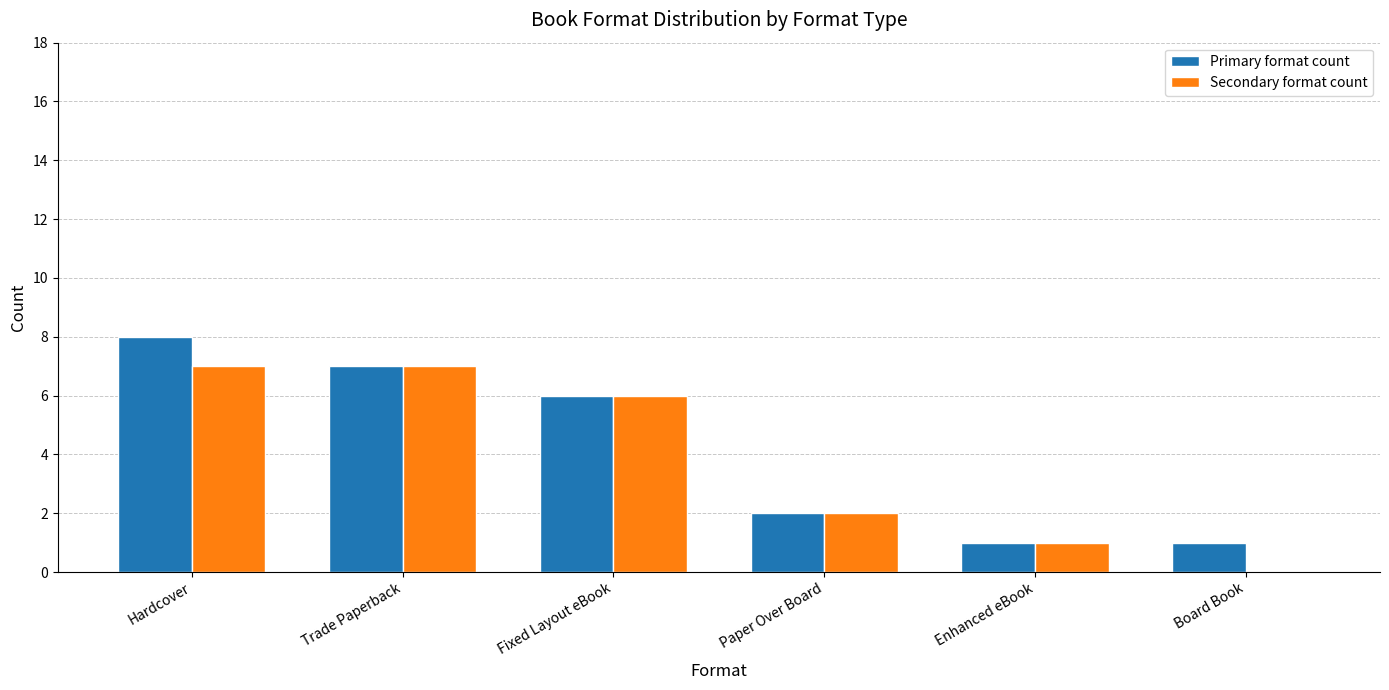

Reading left to right, what are all the values shown in this chart?

Primary format count: 8	7	6	2	1	1
Secondary format count: 7	7	6	2	1	0